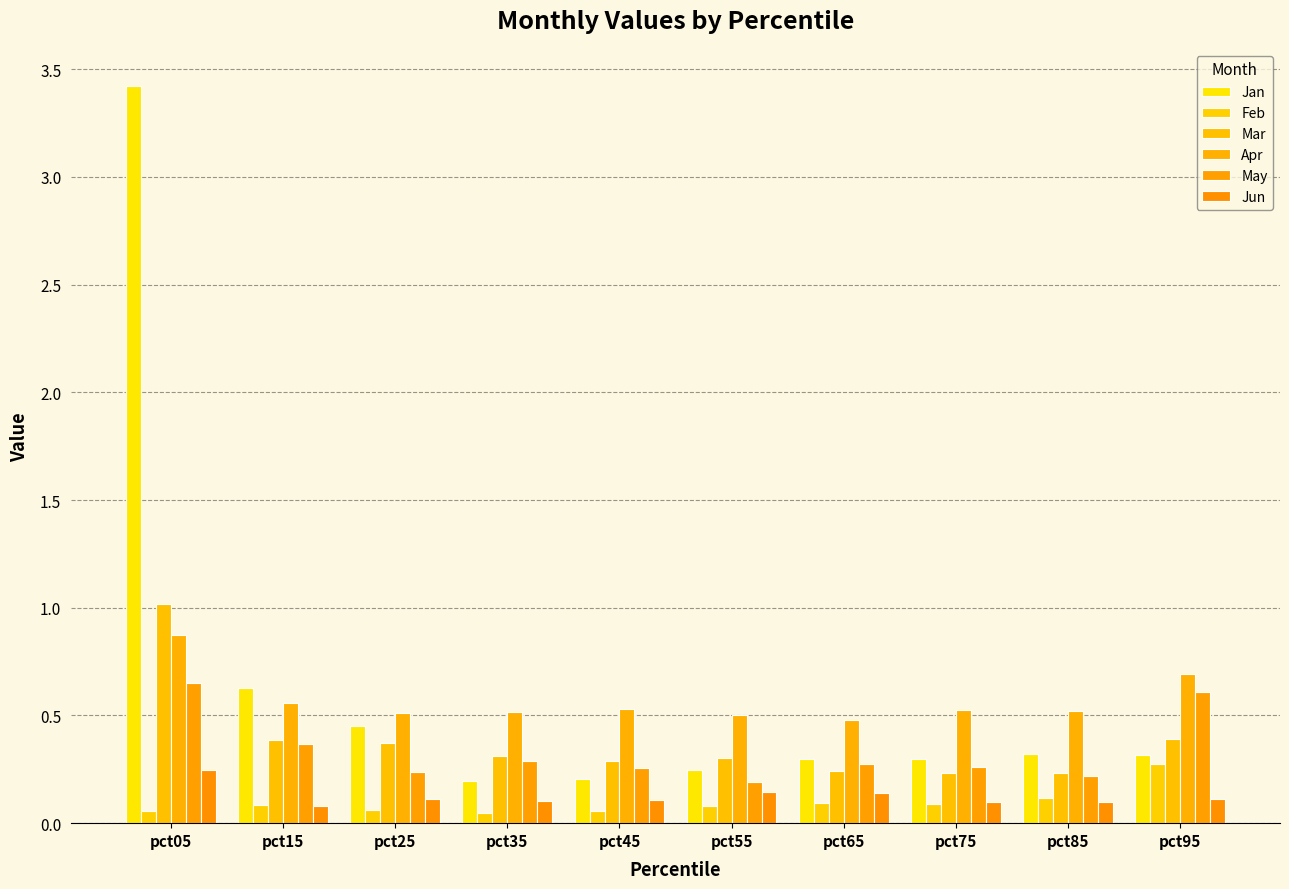

How many groups of bars are there?

10